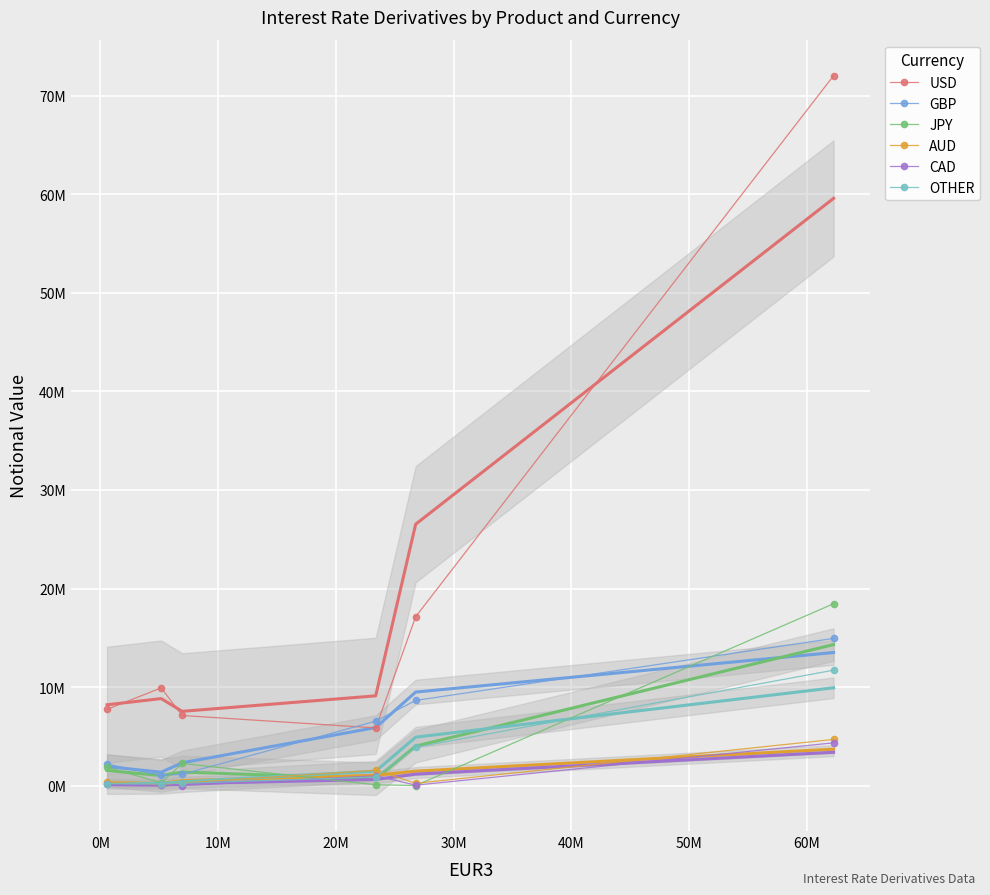

What is the total value across all series at 0M?

11701161